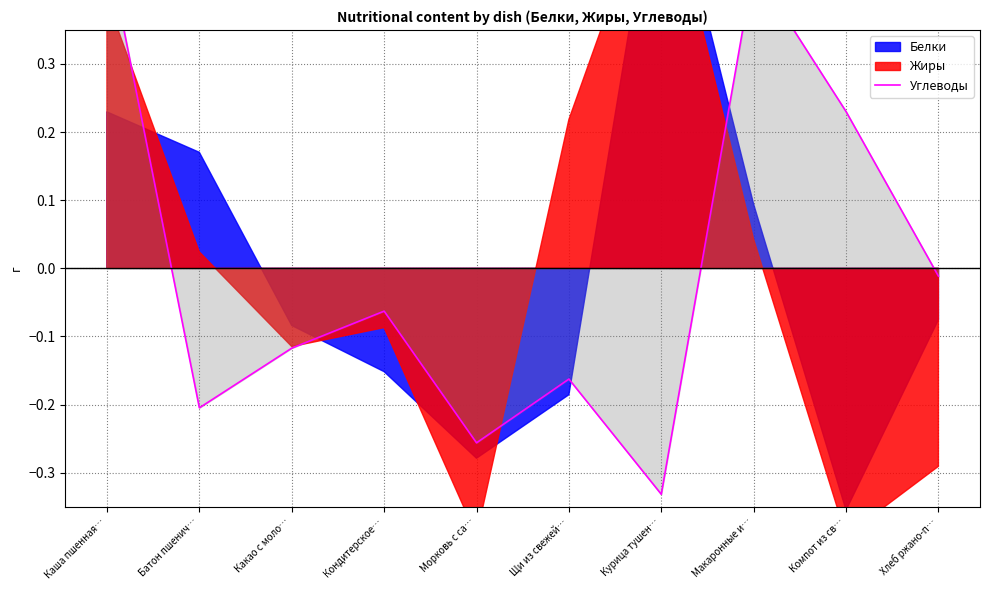

What is the change in value from Морковь с са… to Курица тушен…?

-0.1